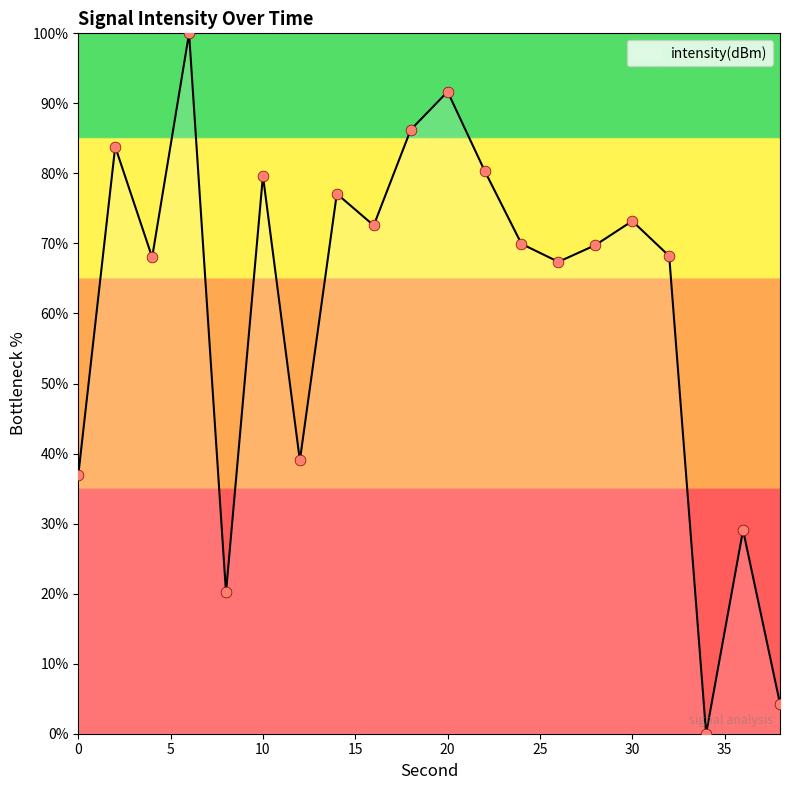

What is the maximum value shown in the chart?

100.0